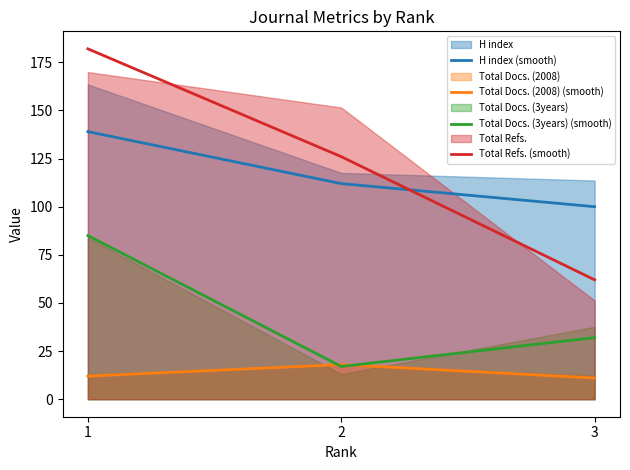

What is the difference between the maximum and minimum values in the Total Docs. (2008) (smooth) series?

7